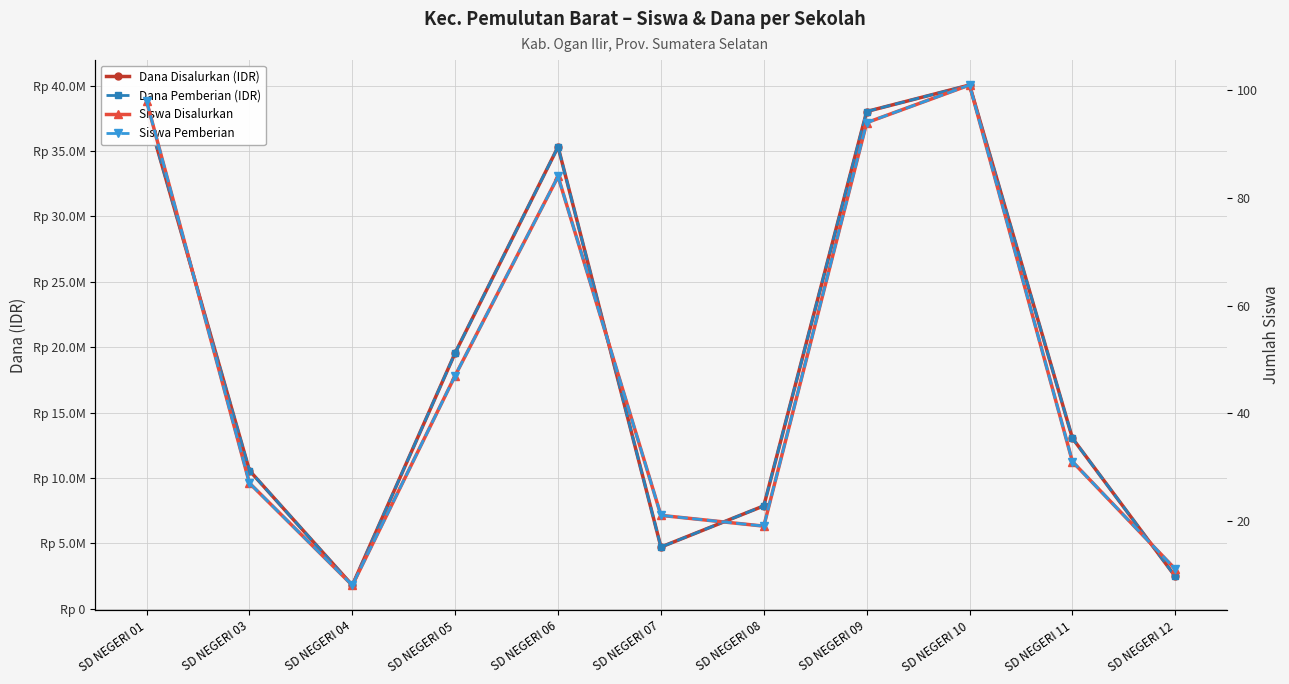

At how many categories does at least one series exceed 7842711?

8